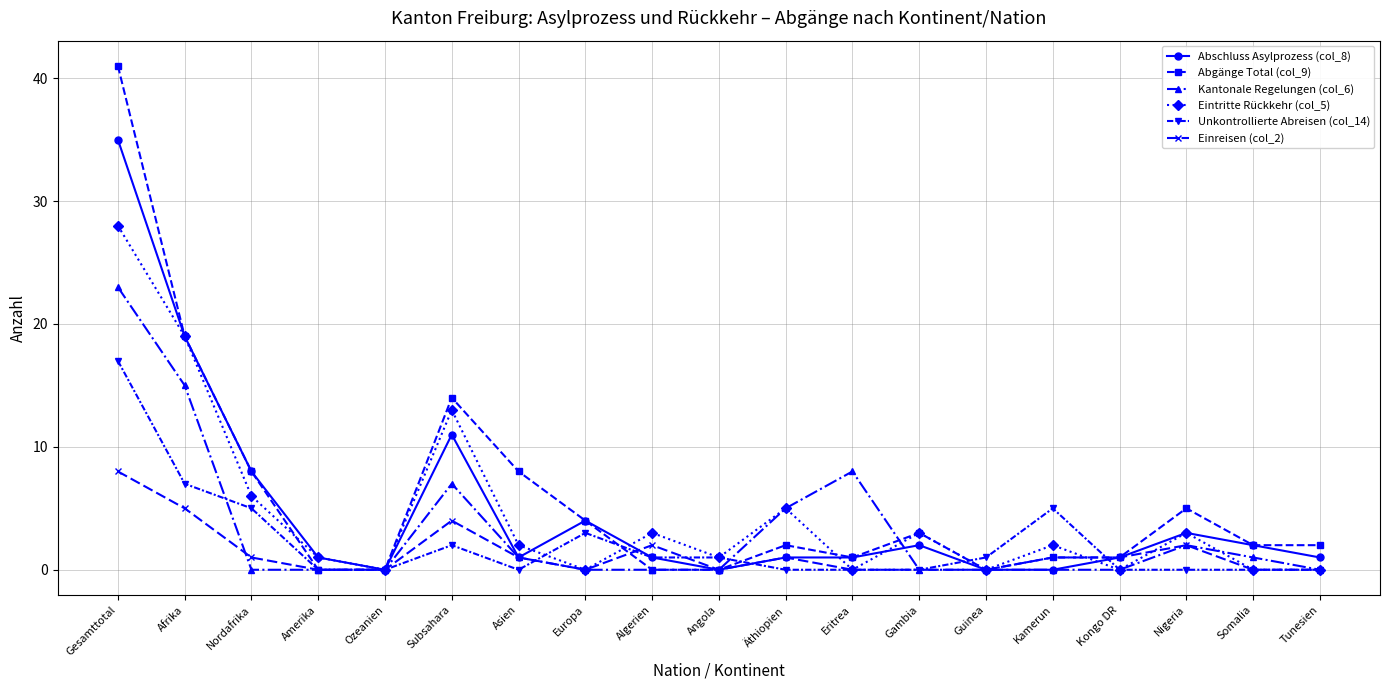

Which series changed the most between Afrika and Europa?

Eintritte Rückkehr (col_5)